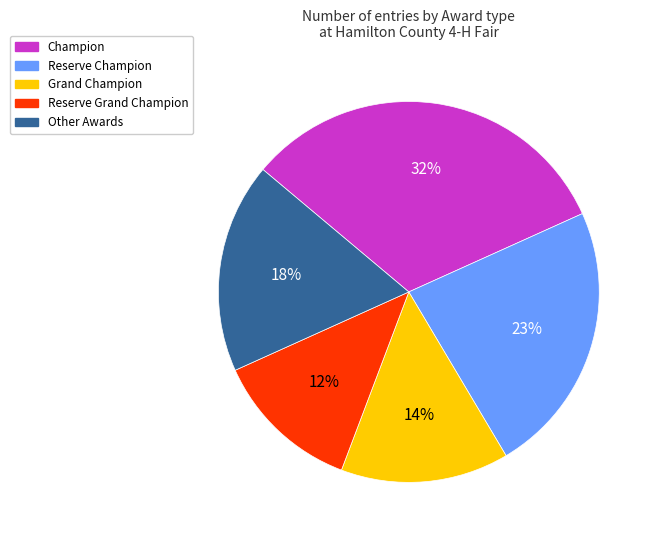

Which category has the biggest portion of the pie?

Champion